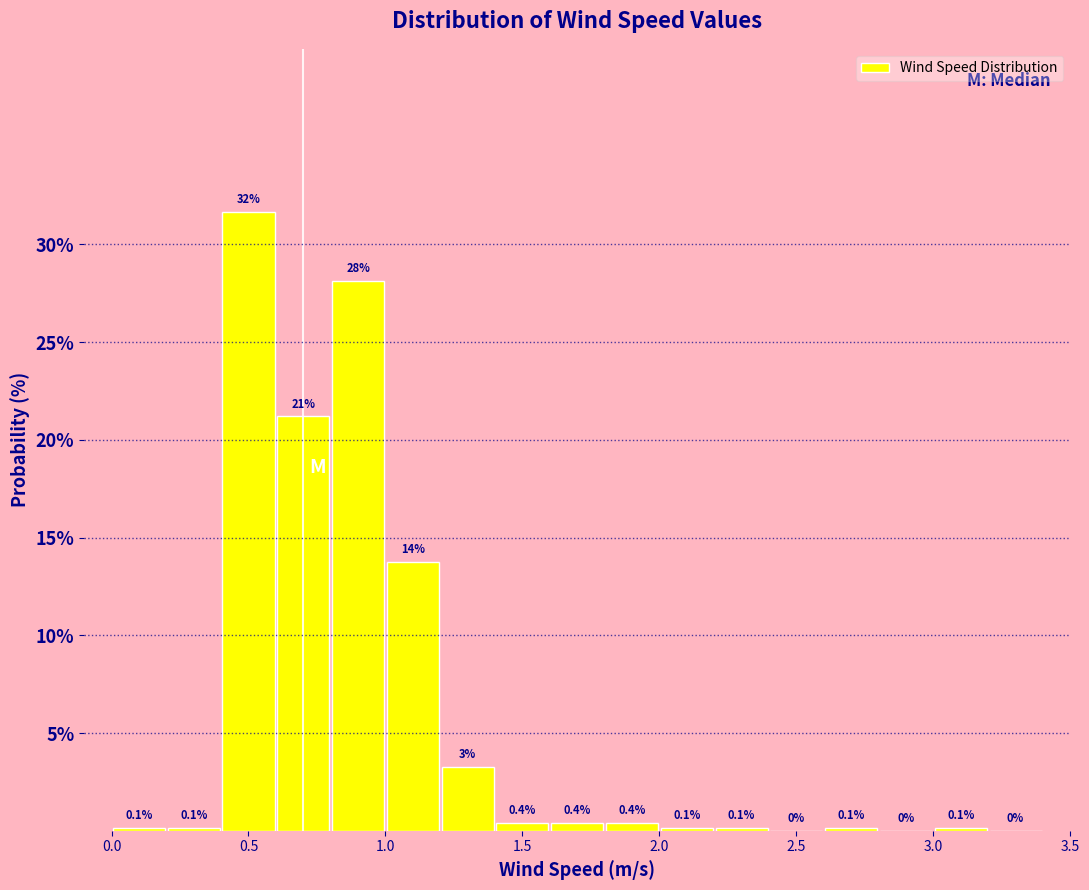

Which range on the x-axis has the tallest bar?

0.4 to 0.6